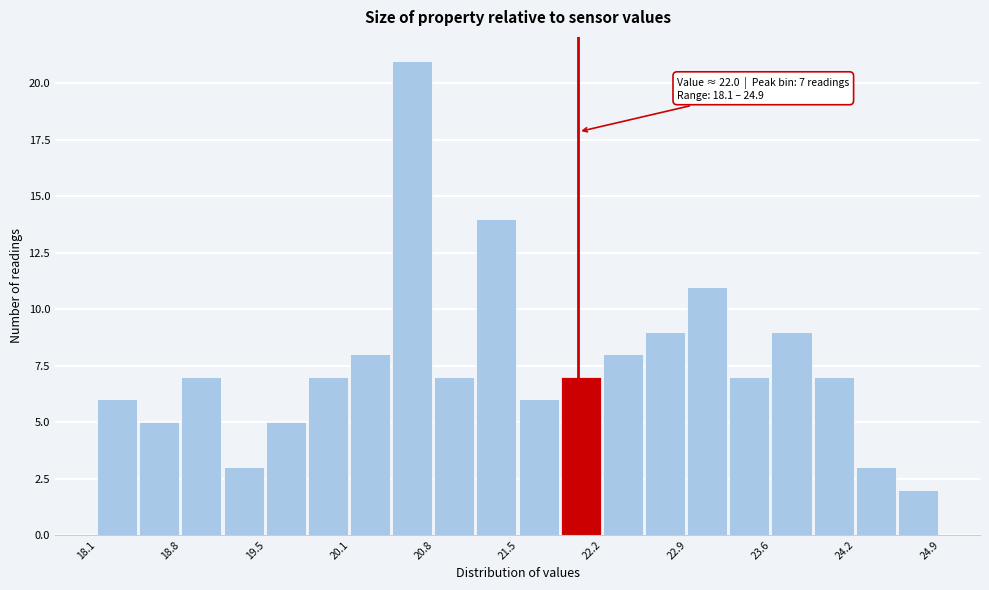

Around what value on the x-axis is the tallest bar? Give the approximate position of its centre, as read against the axis.

20.7